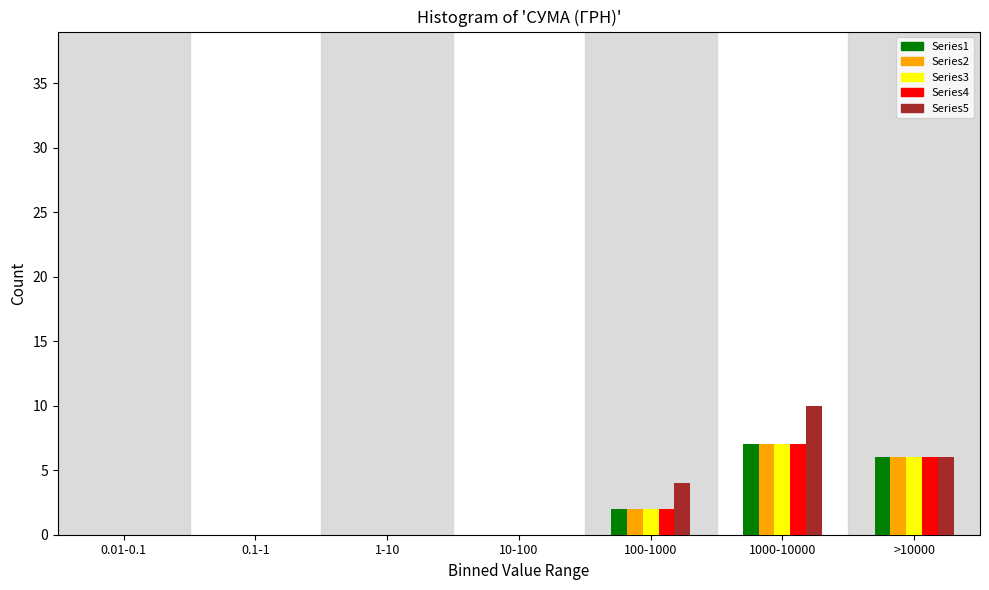

Is it true that Series5 equals 5 at 1000-10000?

False